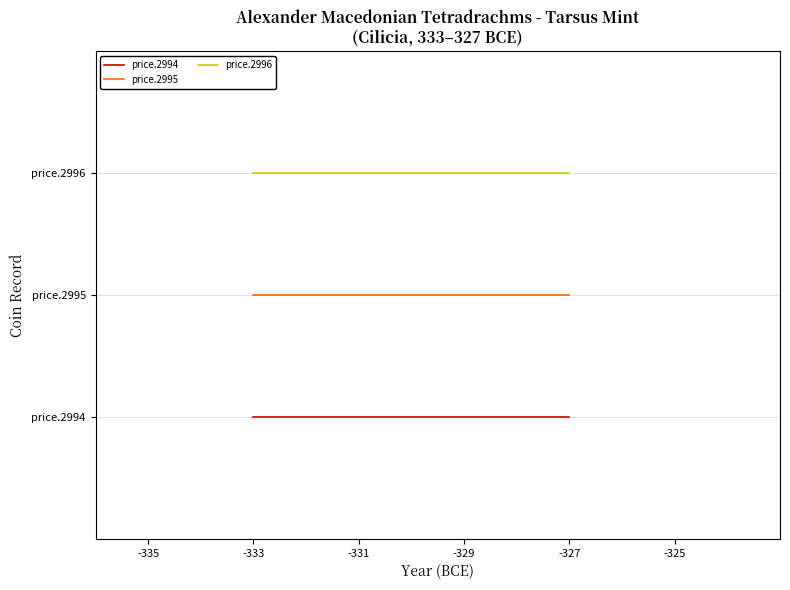

Count the number of categories in the chart.

11